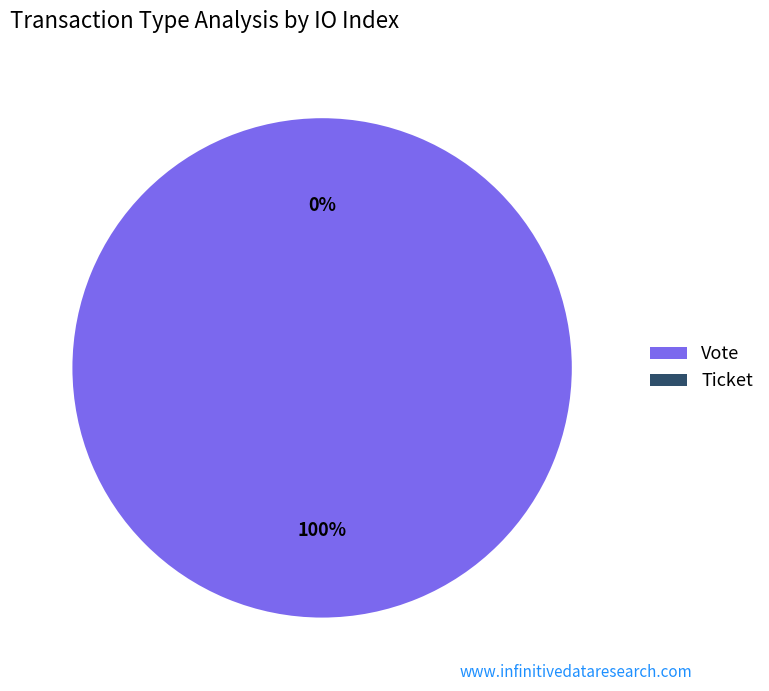

Which has a higher value, Ticket or Vote?

Vote